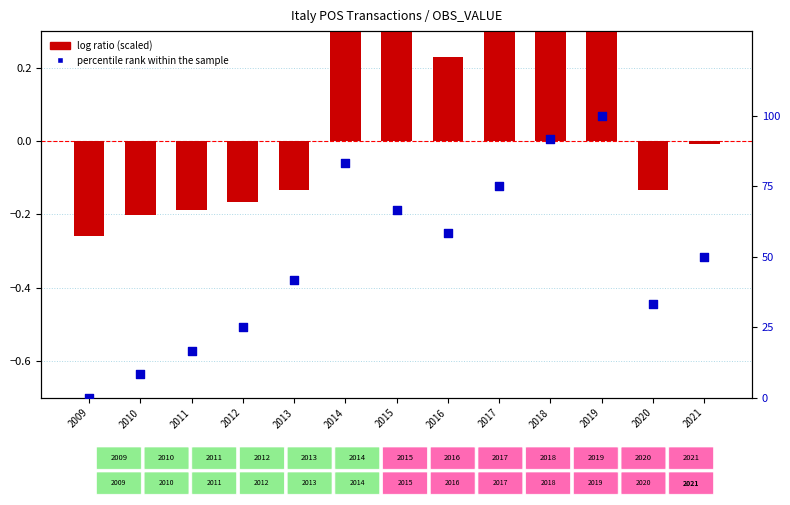

What is the total value across all series at 2018?

92.2